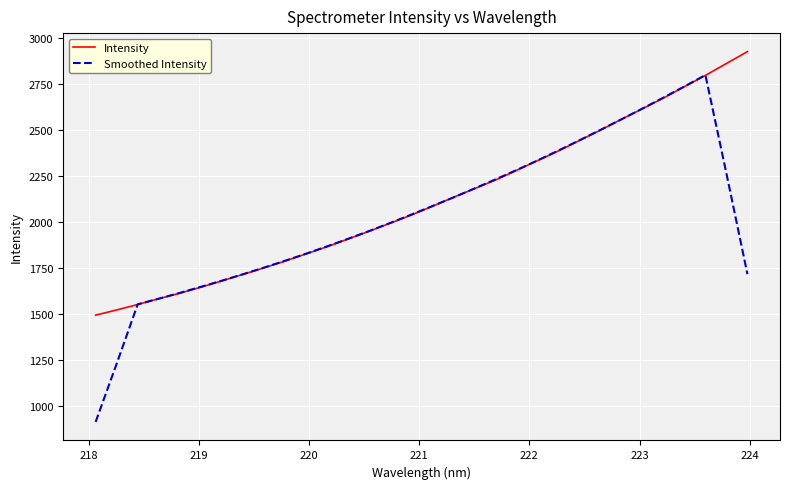

List the series in order of their peak value, lowest first.

Smoothed Intensity, Intensity